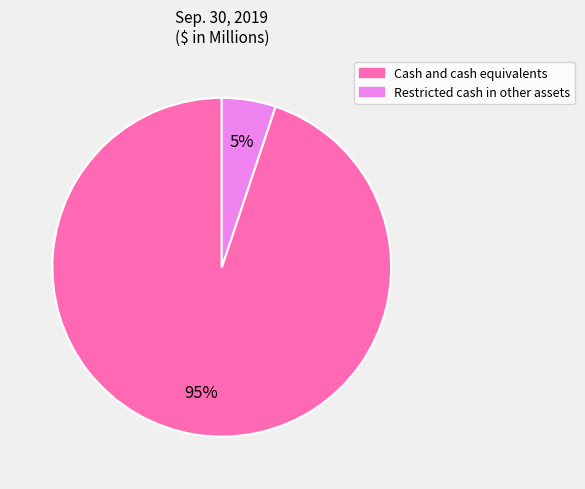

To the nearest percent, what is the difference between the largest and smallest slice percentages?

90%